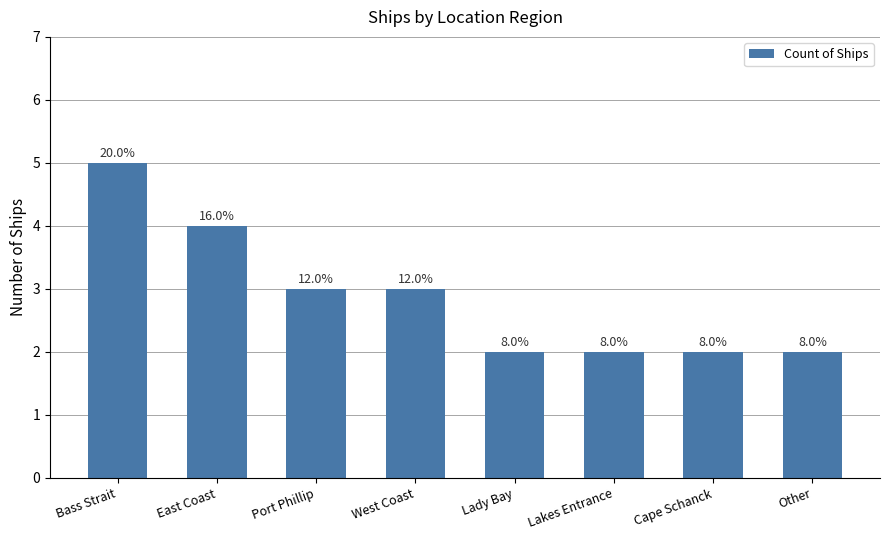

How many bars are there in total?

8